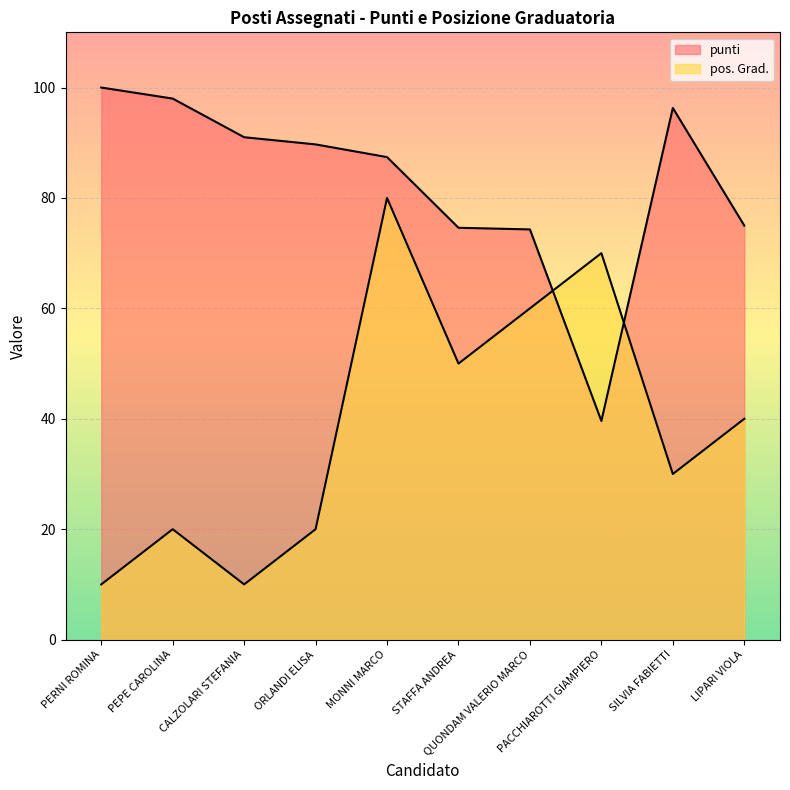

List the series in order of their overall mean, highest first.

punti, pos. Grad.